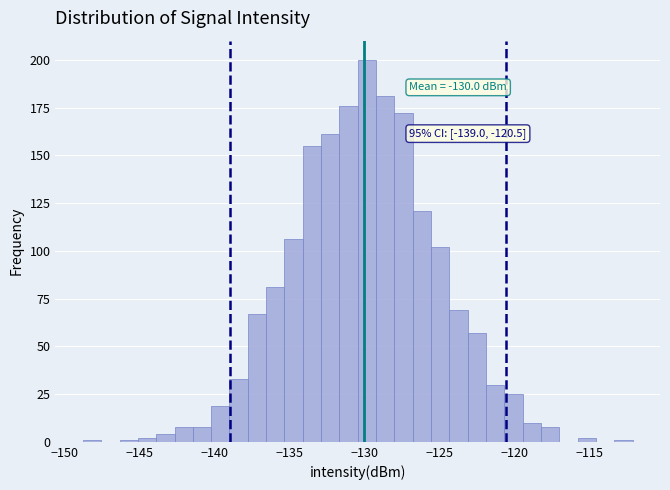

Read against the x-axis, roughly where is the centre of the tallest bar?

-130.0